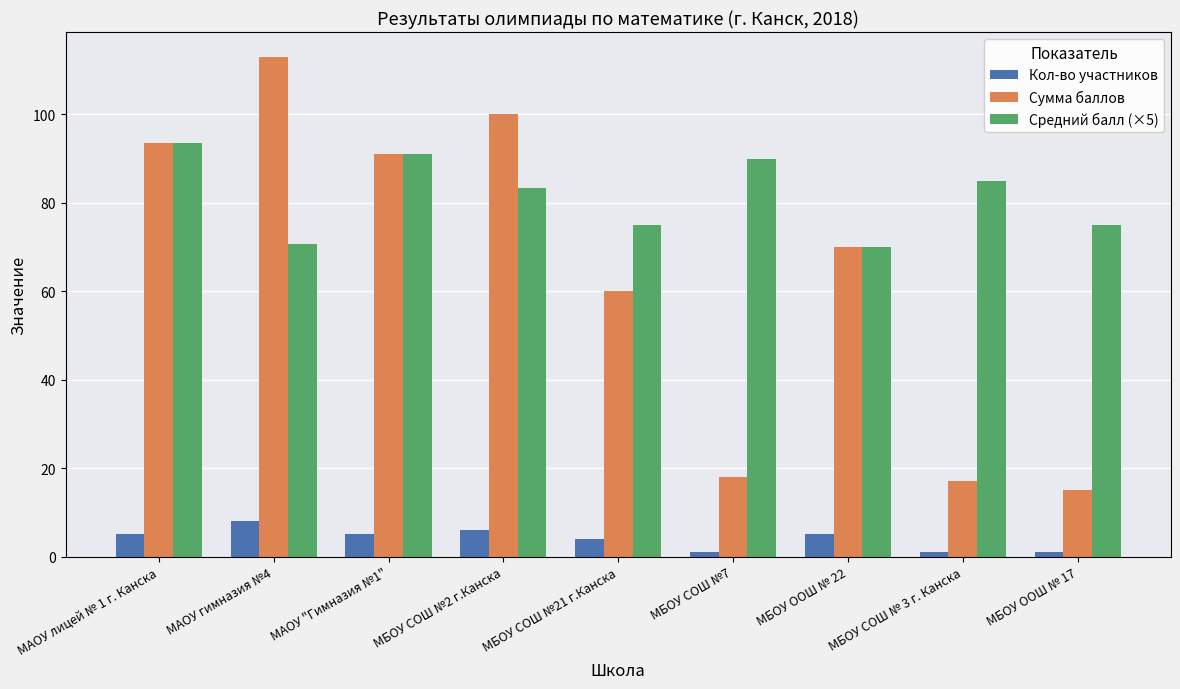

List the series in order of their overall mean, lowest first.

Кол-во участников, Сумма баллов, Средний балл (×5)